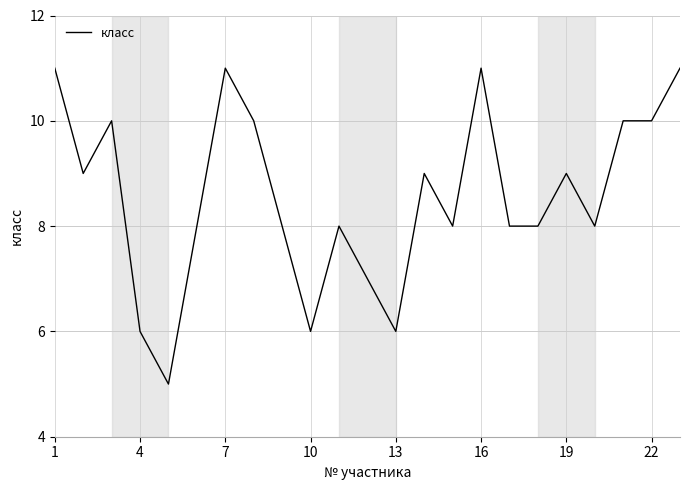

Reading left to right, transcribe all the data shown in this chart.

11	9	10	6	5	8	11	10	8	6	8	7	6	9	8	11	8	8	9	8	10	10	11